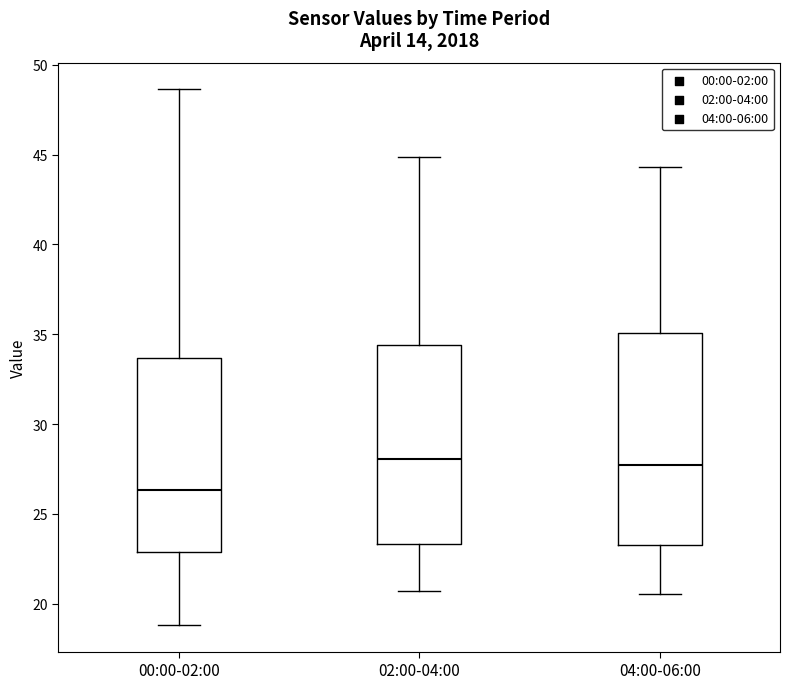

Reading left to right, read every box against the y-axis: the position of its median line, the range the box covers, and the ends of its whiskers. The values are not printed on the chart, so give them approximately, as read against the axis.

00:00-02:00: median 26.5, box 23.0 to 33.5, whiskers 19.0 to 48.5
02:00-04:00: median 28.0, box 23.5 to 34.5, whiskers 20.5 to 45.0
04:00-06:00: median 28.0, box 23.5 to 35.0, whiskers 20.5 to 44.5